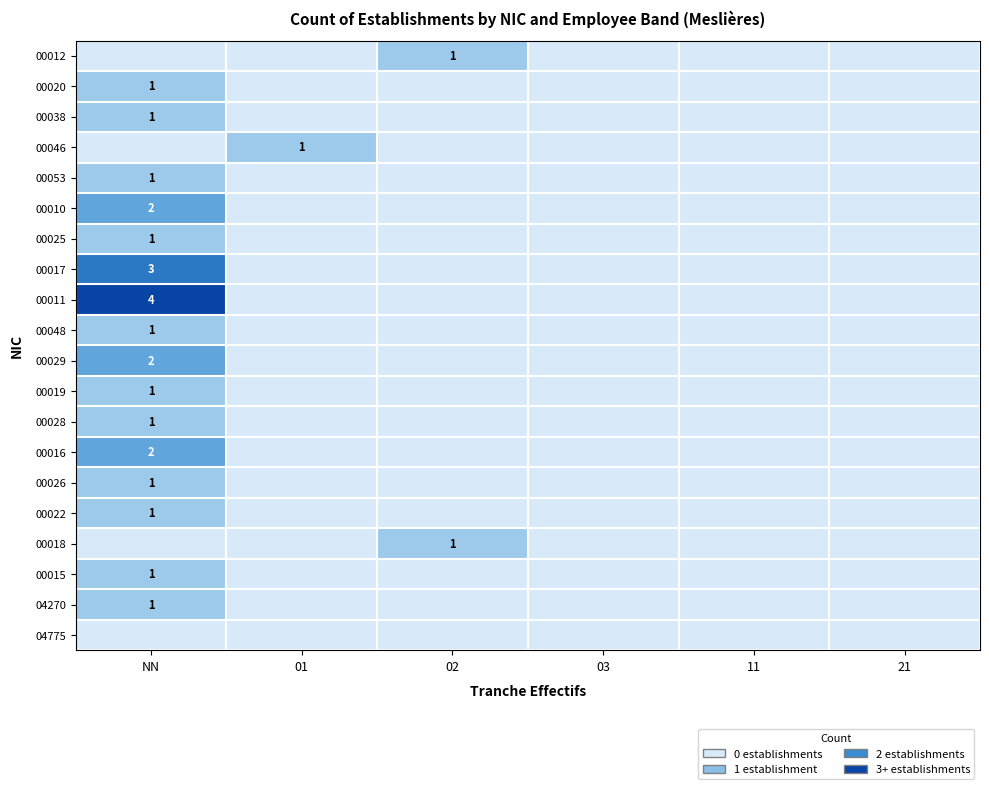

At 21, list the series in order from smallest to largest.

00012, 00020, 00038, 00046, 00053, 00010, 00025, 00017, 00011, 00048, 00029, 00019, 00028, 00016, 00026, 00022, 00018, 00015, 04270, 04775